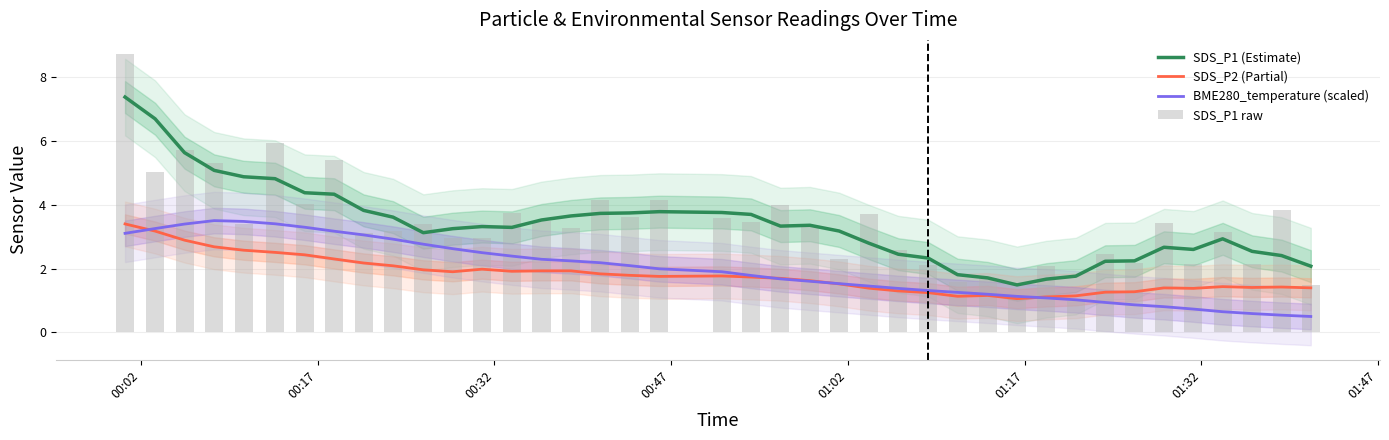

At how many categories does at least one series exceed 2?

36